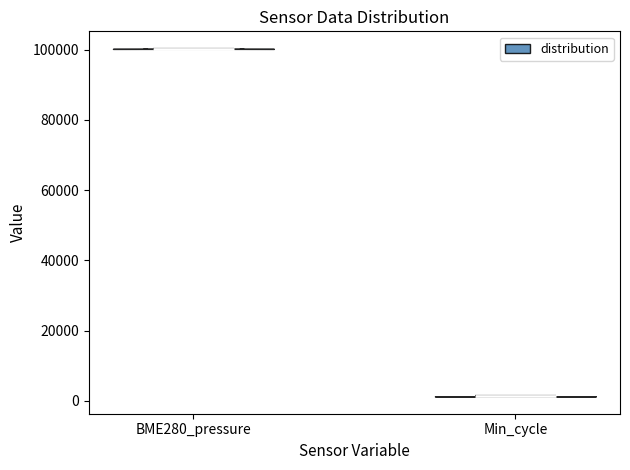

Which violin has the highest median line?

BME280_pressure